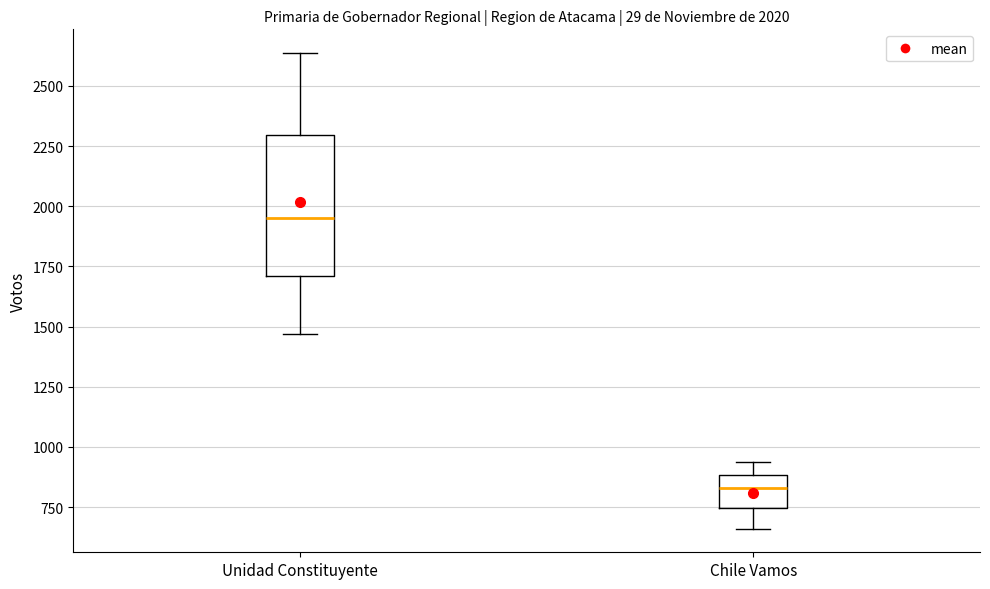

Which box has the highest median line?

Unidad Constituyente